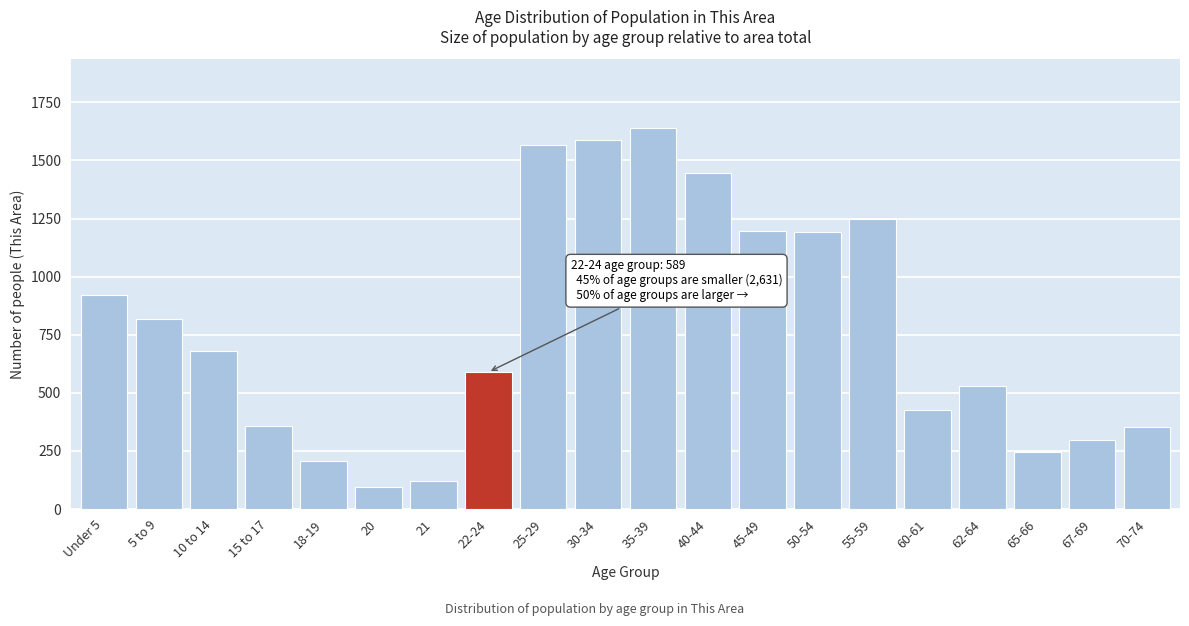

Is it true that the value at 40-44 is 2417?

False